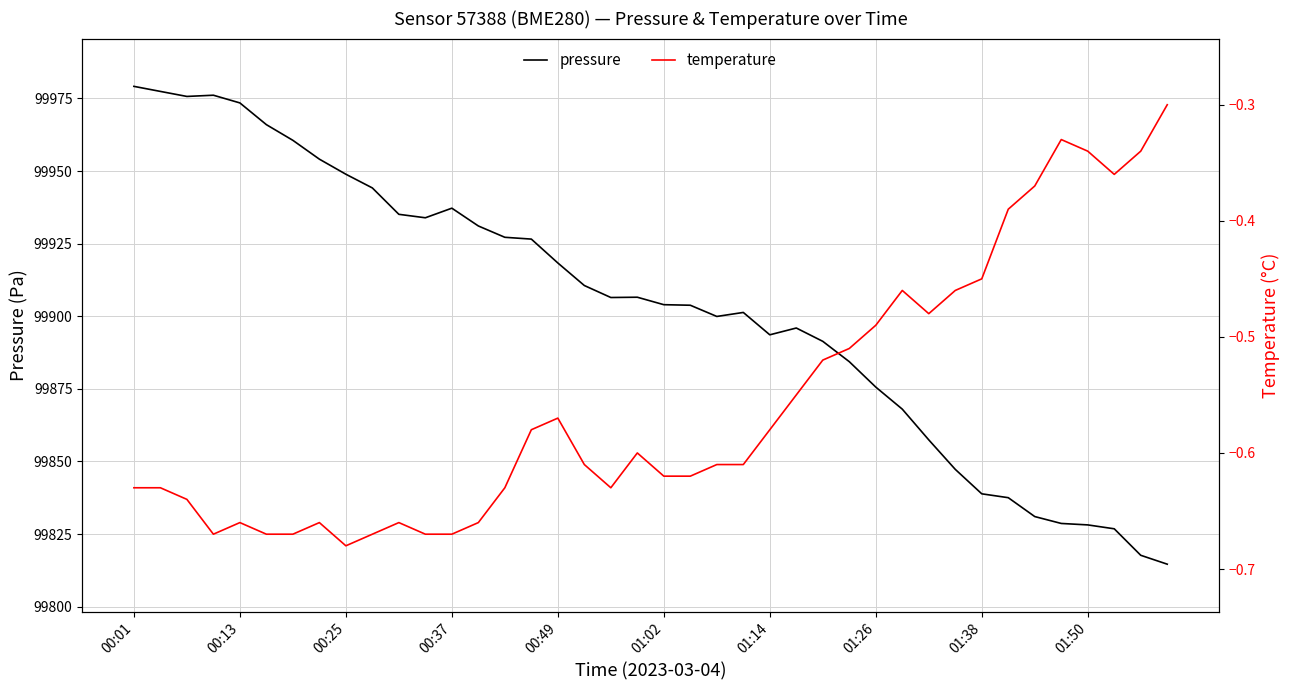

Is it true that temperature equals -0.7 at 13?

True